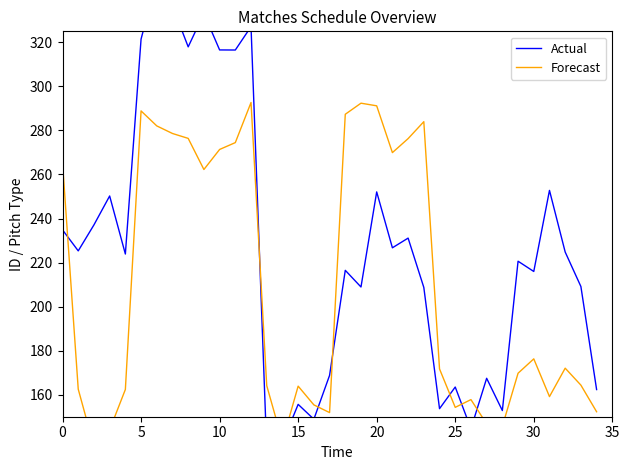

What is the sum of all Actual values?

7947.6